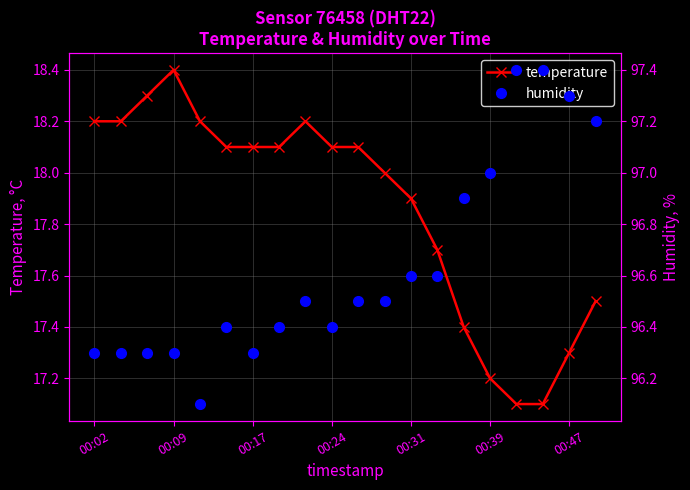

What is the difference between the maximum and second lowest values in the humidity series?

1.1